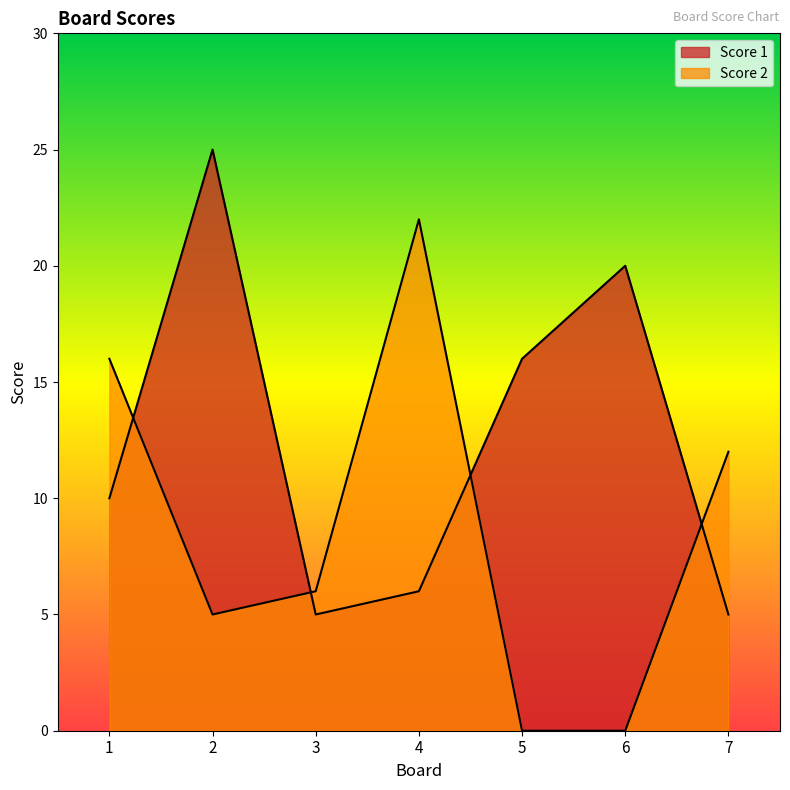

Does the chart have visible grid lines?

No